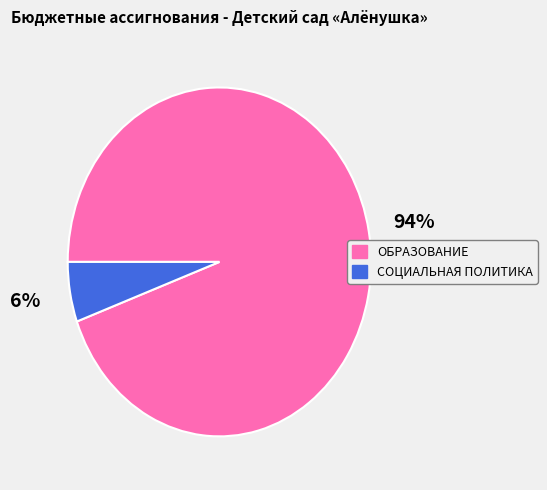

How many segments does this pie chart have?

2